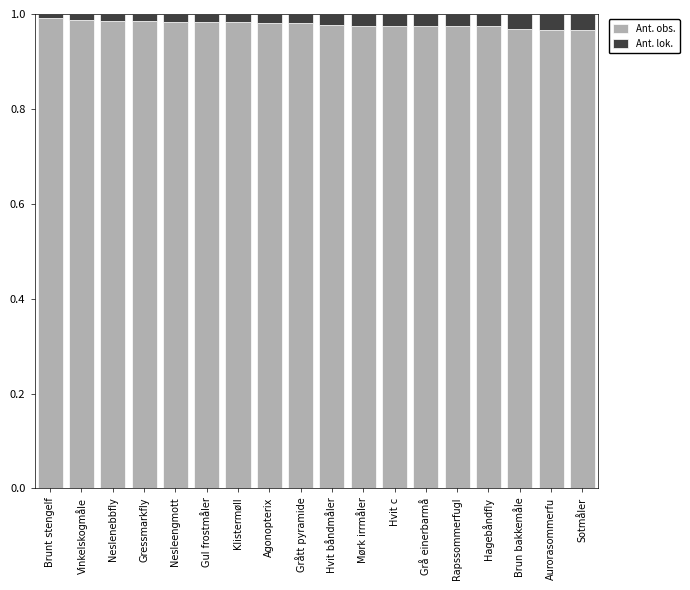

The Ant. obs. series shows 1.7 at Gul frostmåler. True or false?

False